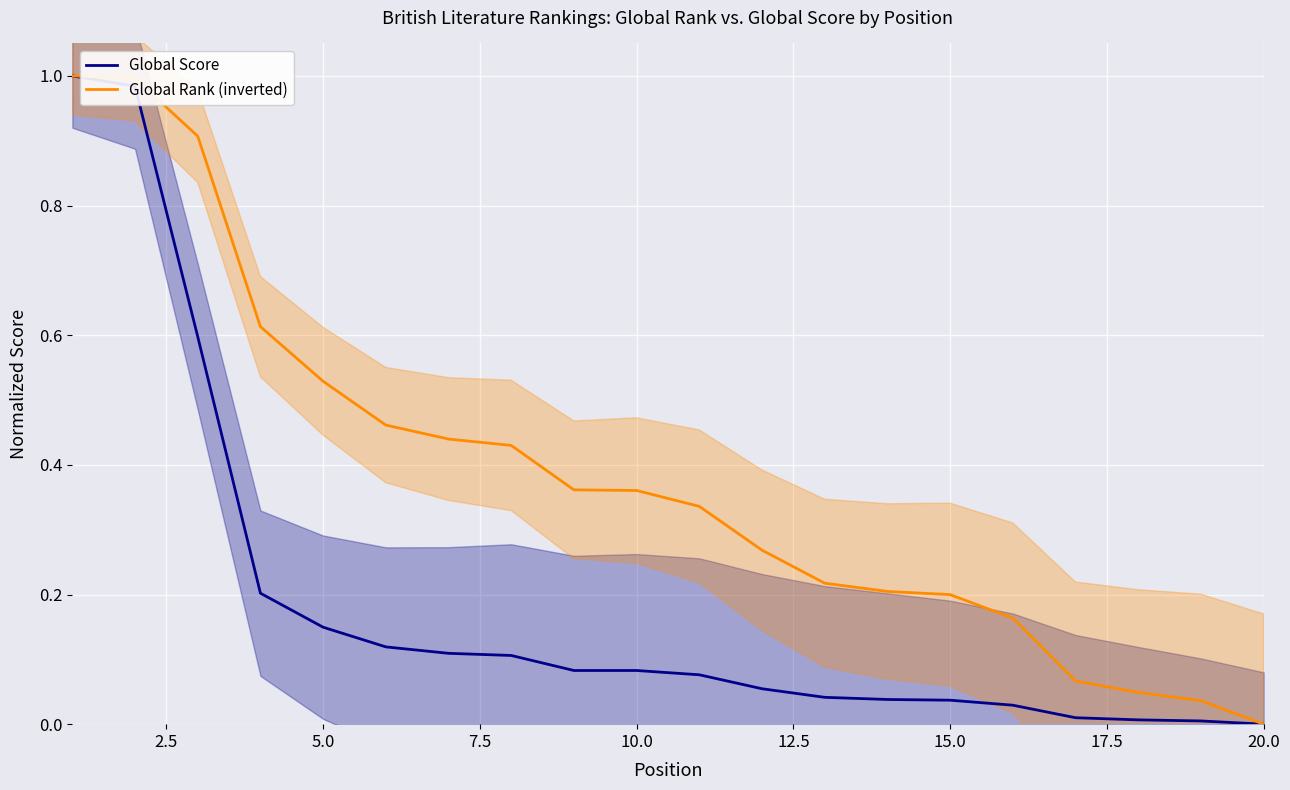

Which series has the largest range (max minus min)?

Global Score